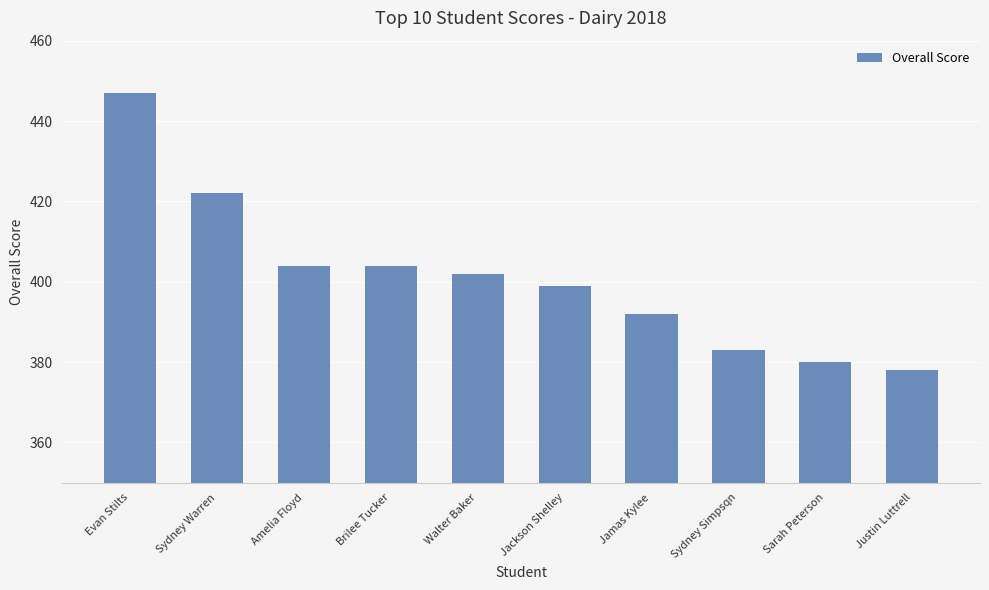

True or false: the data shows 627 at Walter Baker.

False